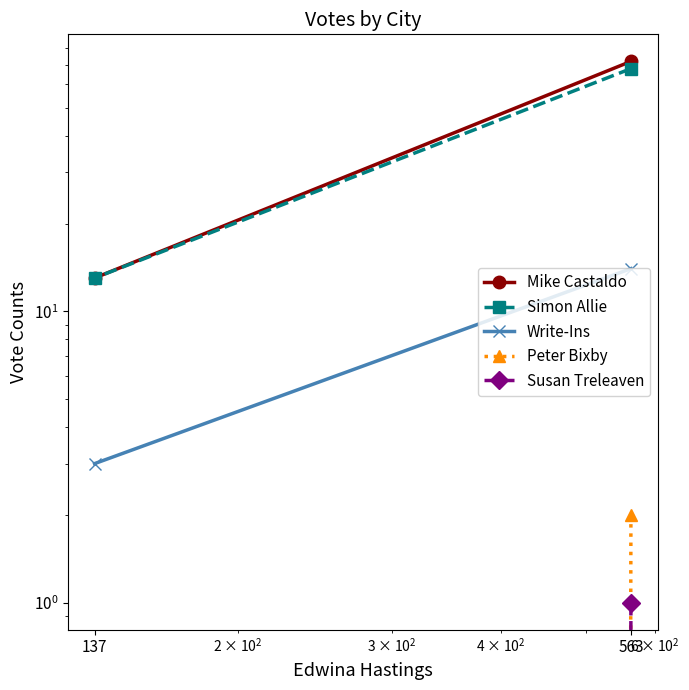

What is the difference between the maximum and minimum values in the Simon Allie series?

55